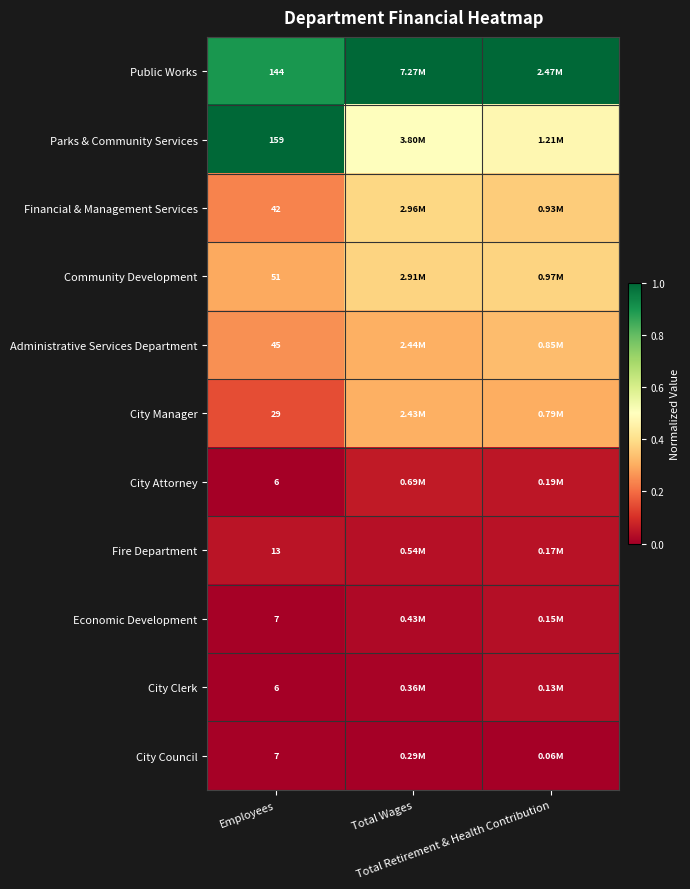

Which category has the lowest value in the Economic Development series?

Employees